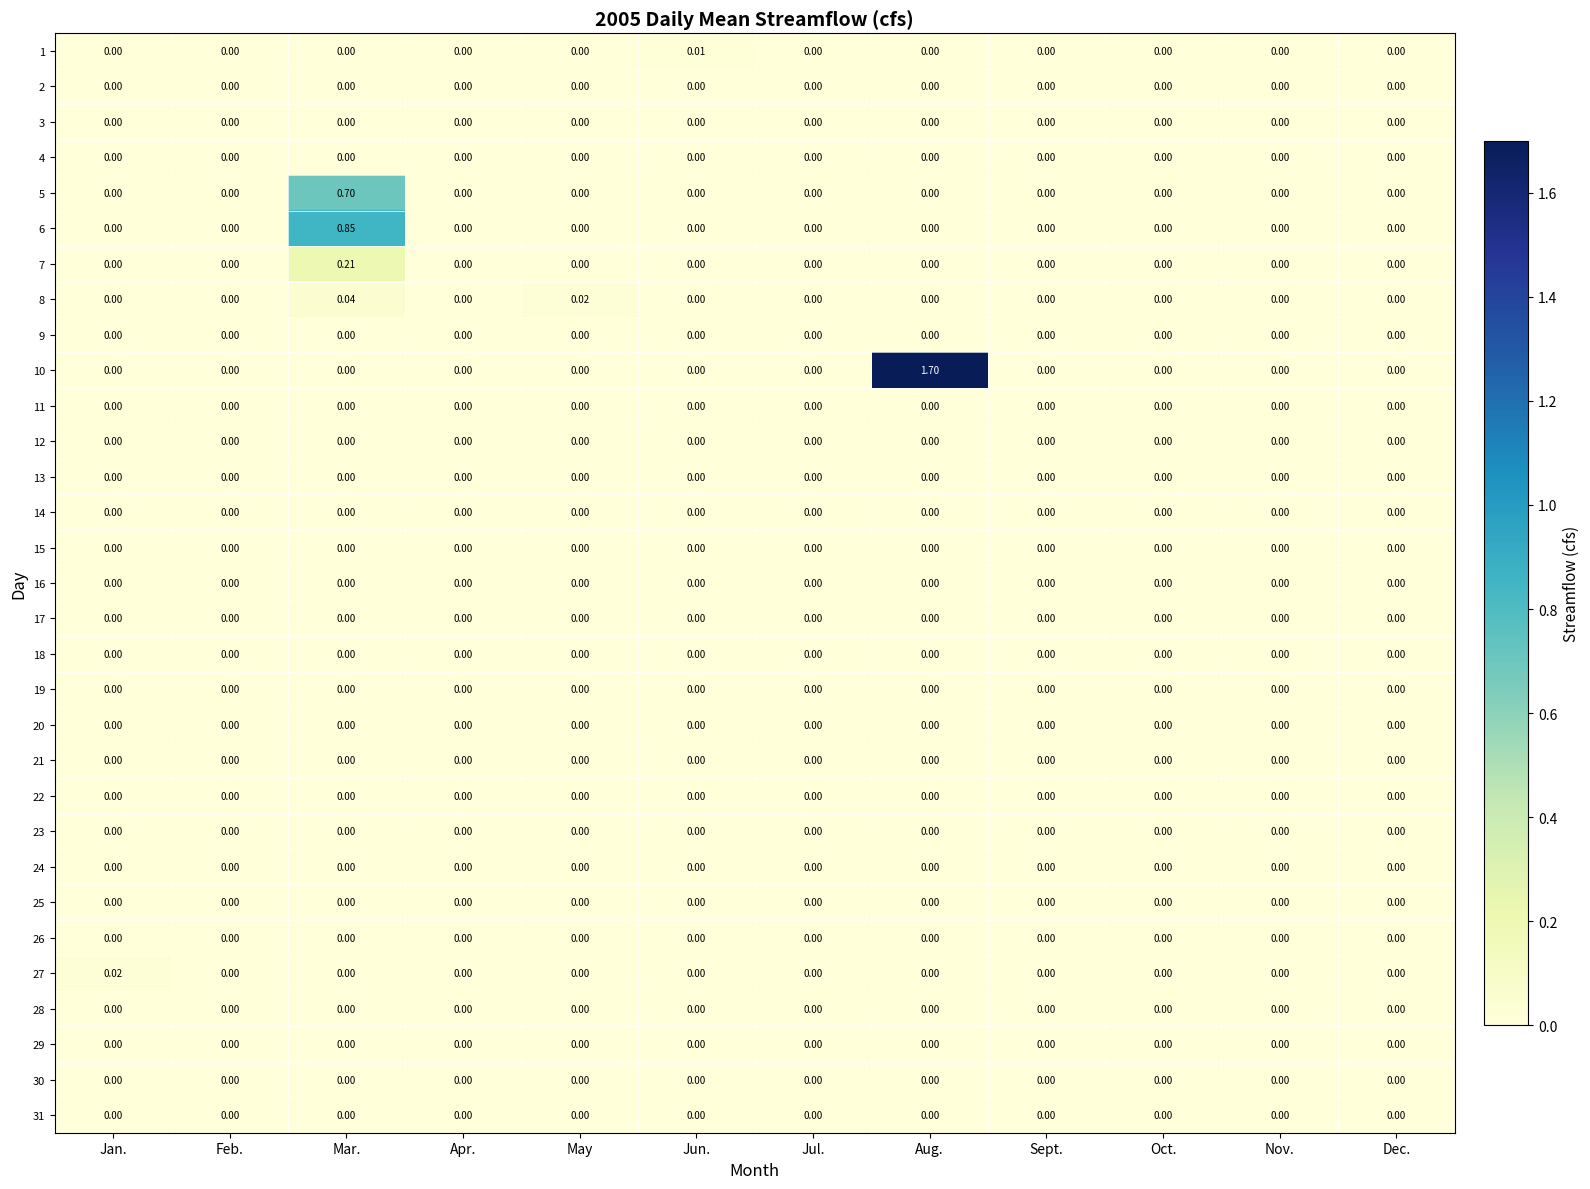

Rank the series at Jul. from lowest to highest value.

1, 2, 3, 4, 5, 6, 7, 8, 9, 10, 11, 12, 13, 14, 15, 16, 17, 18, 19, 20, 21, 22, 23, 24, 25, 26, 27, 28, 29, 30, 31